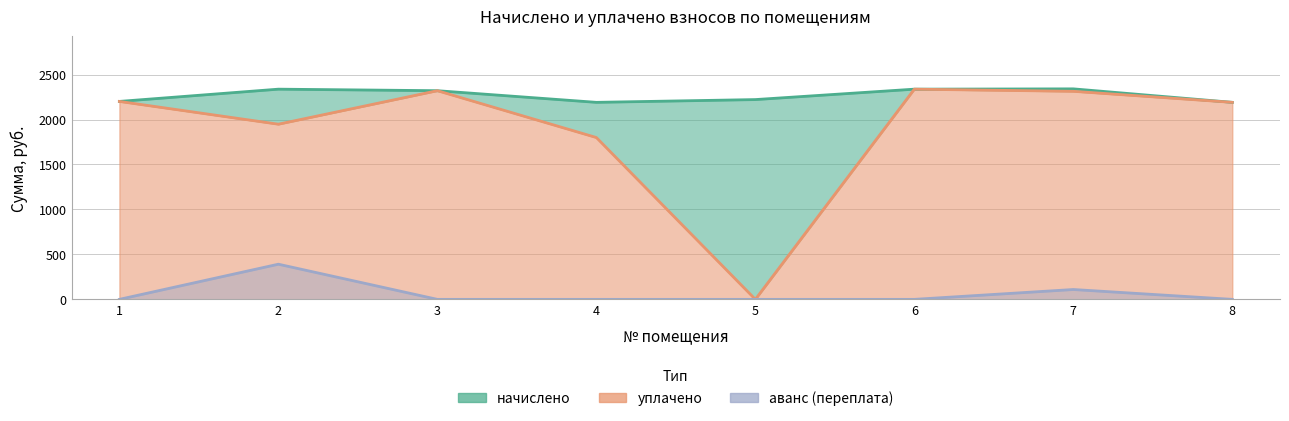

True or false: уплачено has a value of 825.8 at 2.

False